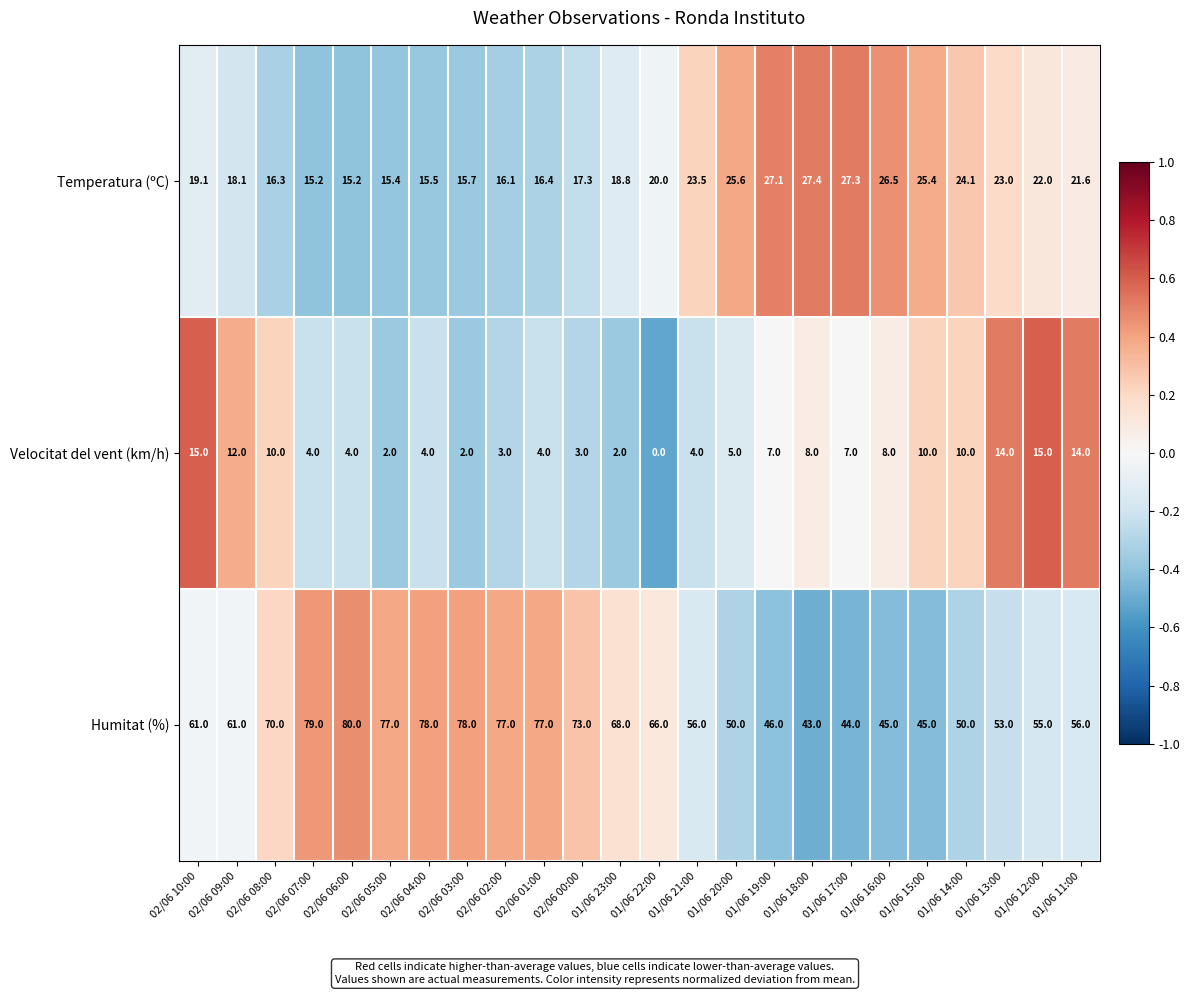

Which series has the largest range (max minus min)?

Humitat (%)